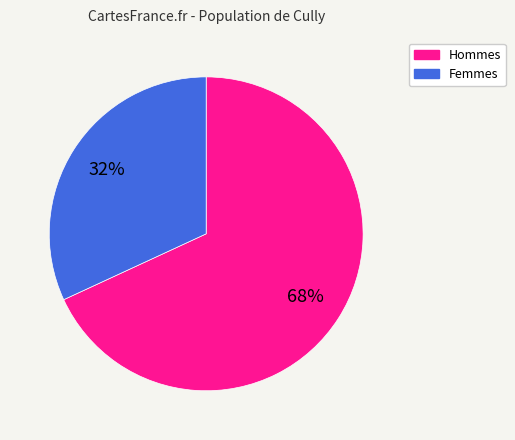

Count the number of slices in the pie.

2